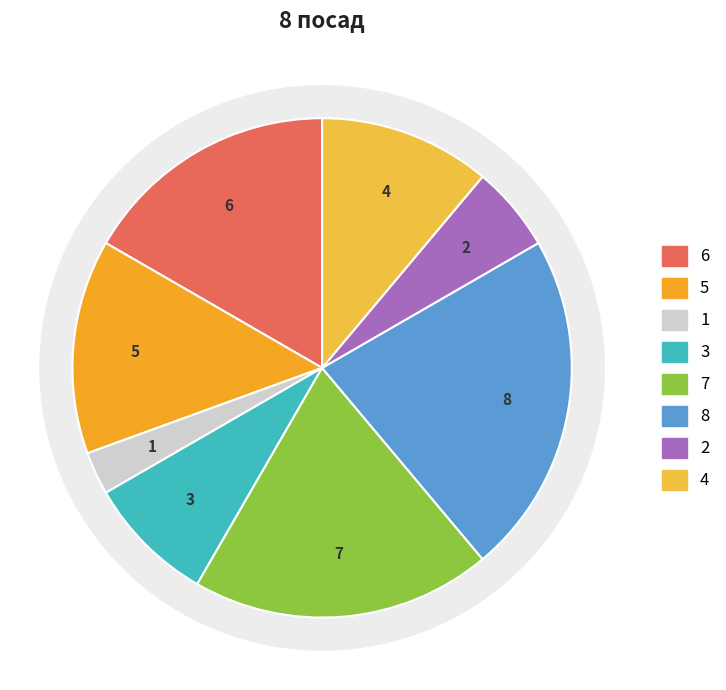

How many segments does this pie chart have?

8